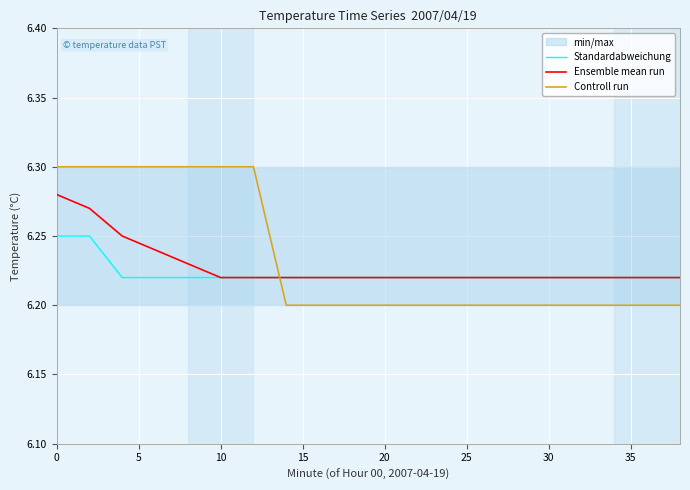

Rank the series by their average value, from lowest to highest.

Standardabweichung, Ensemble mean run, Controll run